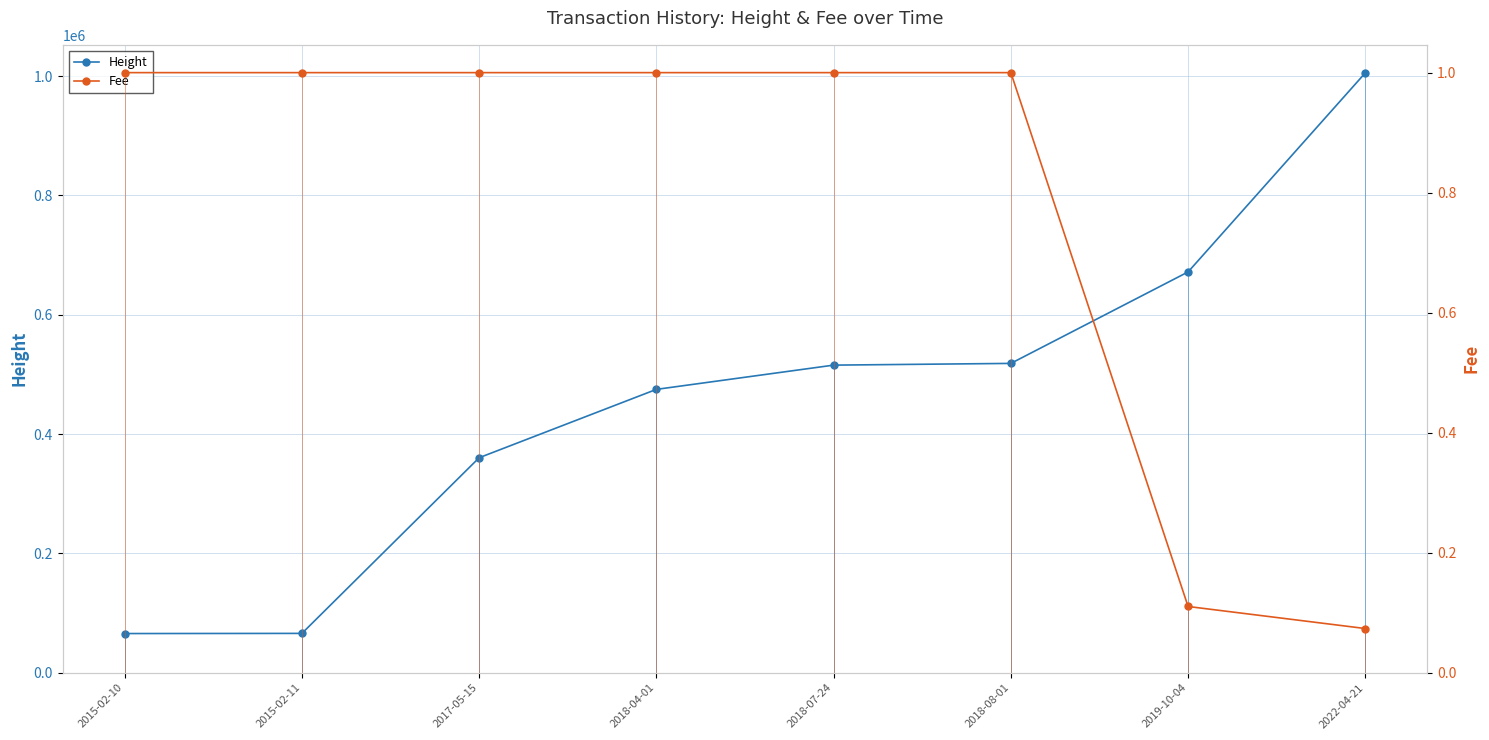

What are all the series names shown in the legend?

Height, Fee